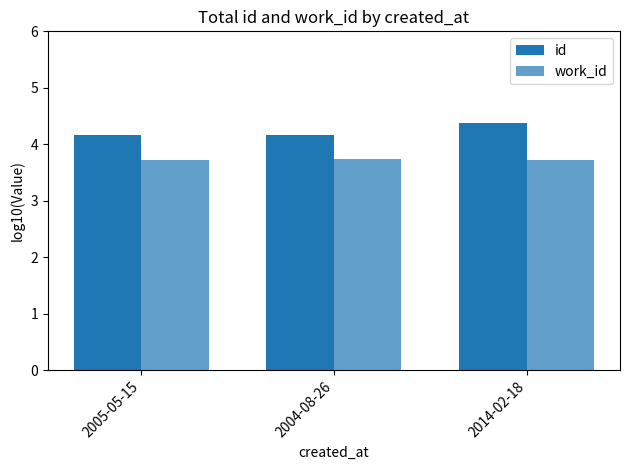

What is the average value of the work_id series?

3.7